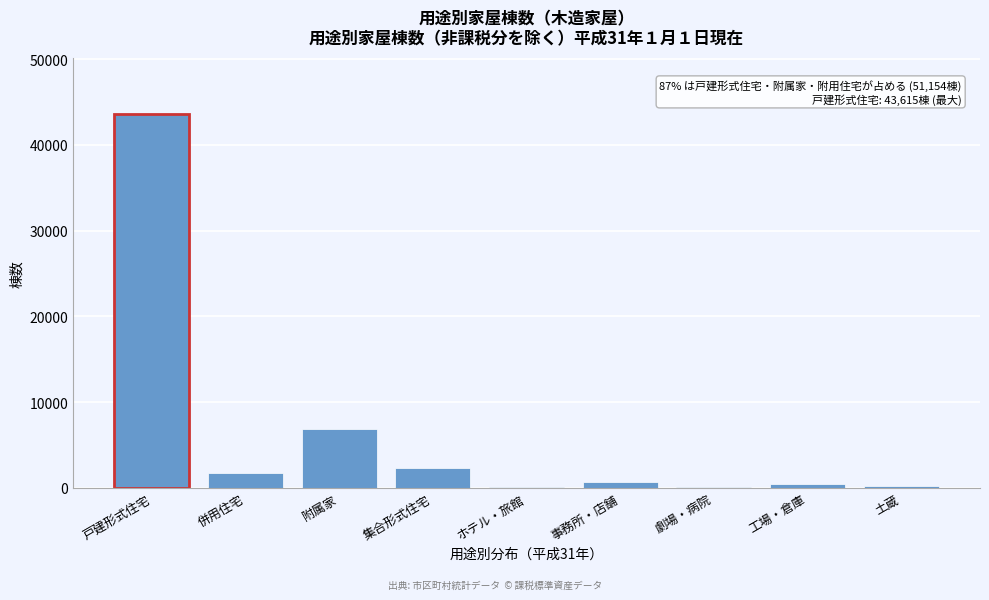

At which category does the chart reach its peak across all series?

戸建形式住宅